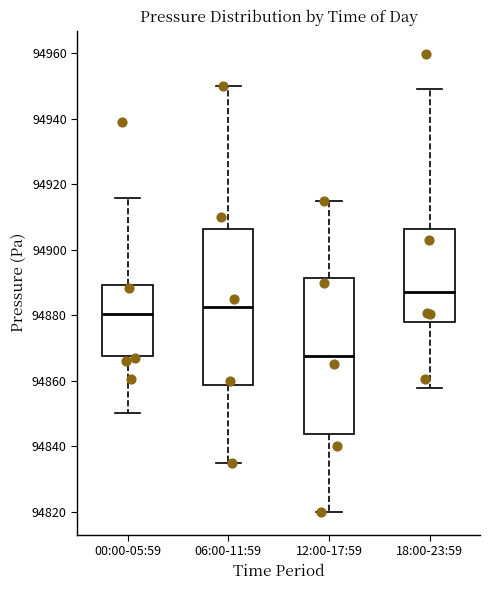

Which box has the highest median line?

18:00-23:59